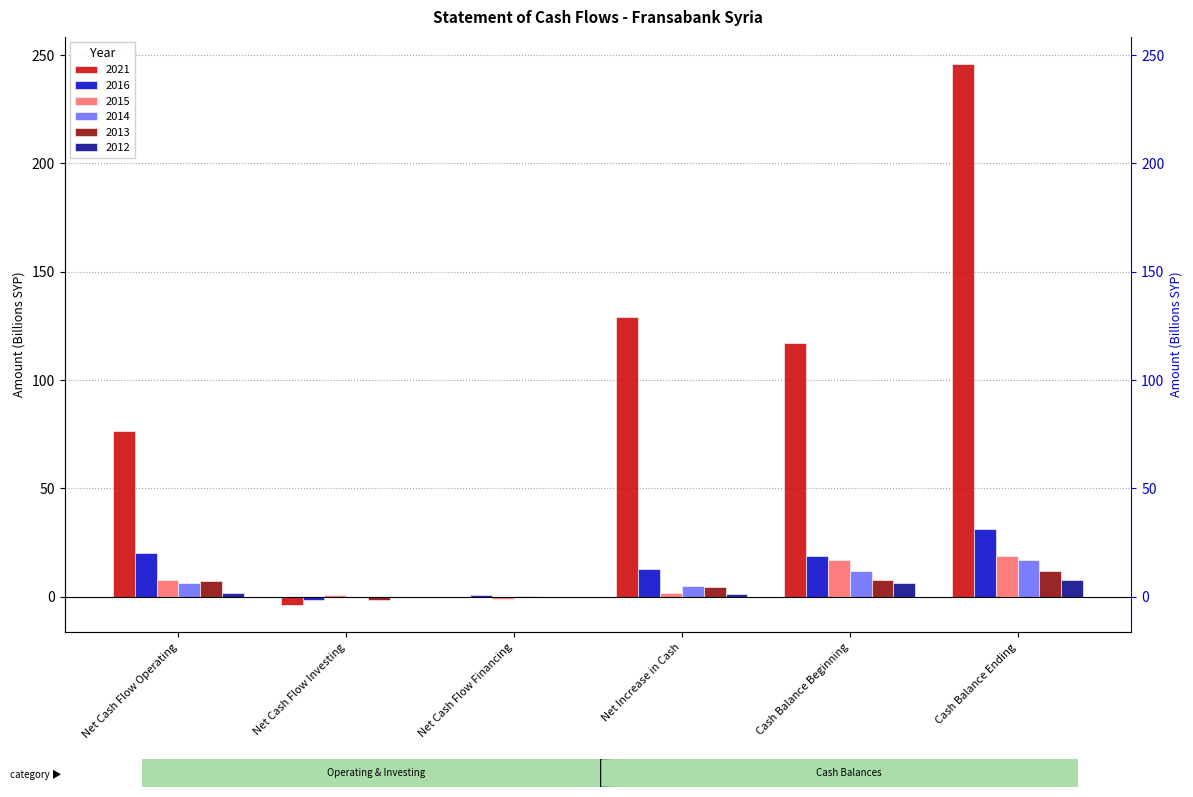

What is the label of the 5th bar from the right?

Net Cash Flow Investing